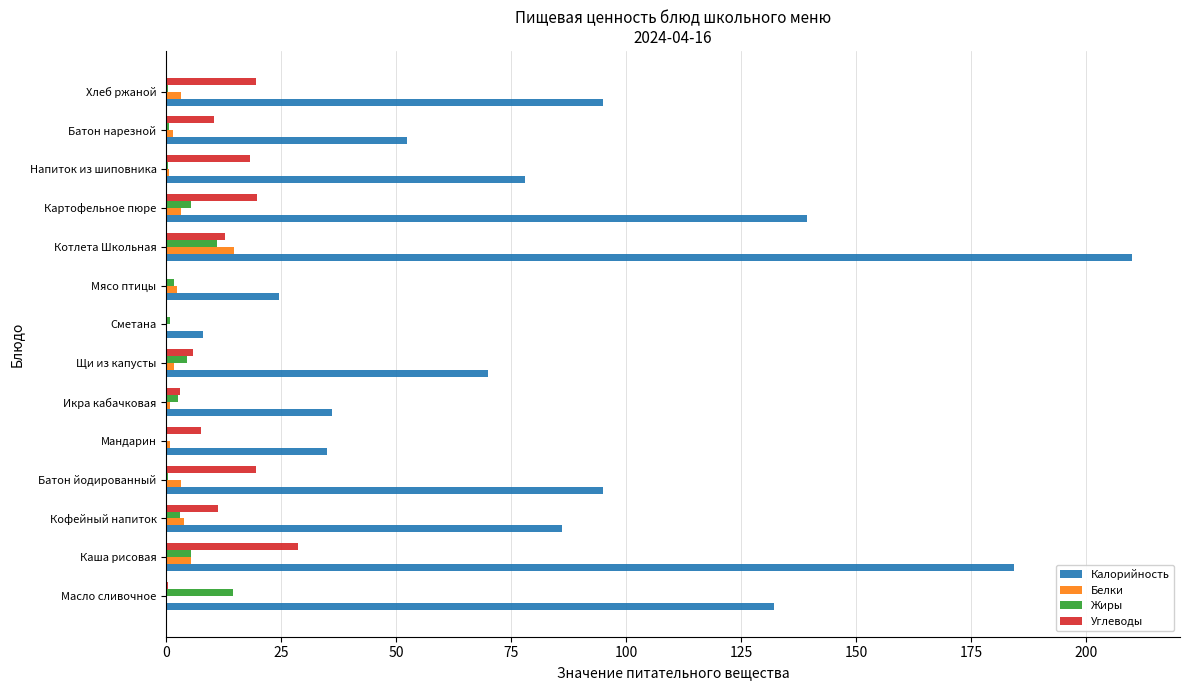

At which category is the sum across all series the highest?

Котлета Школьная